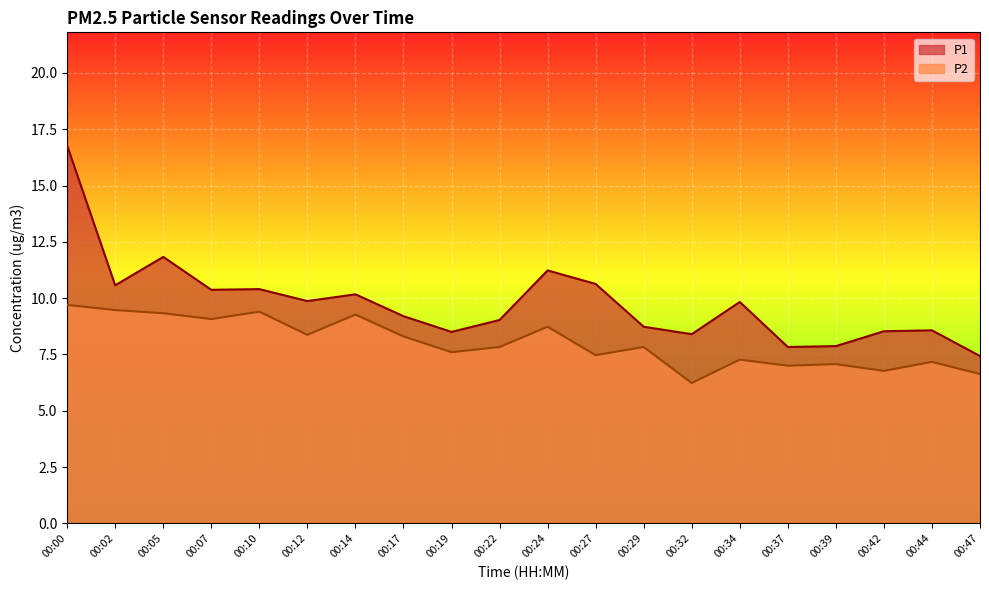

At which category is the sum across all series the highest?

00:00